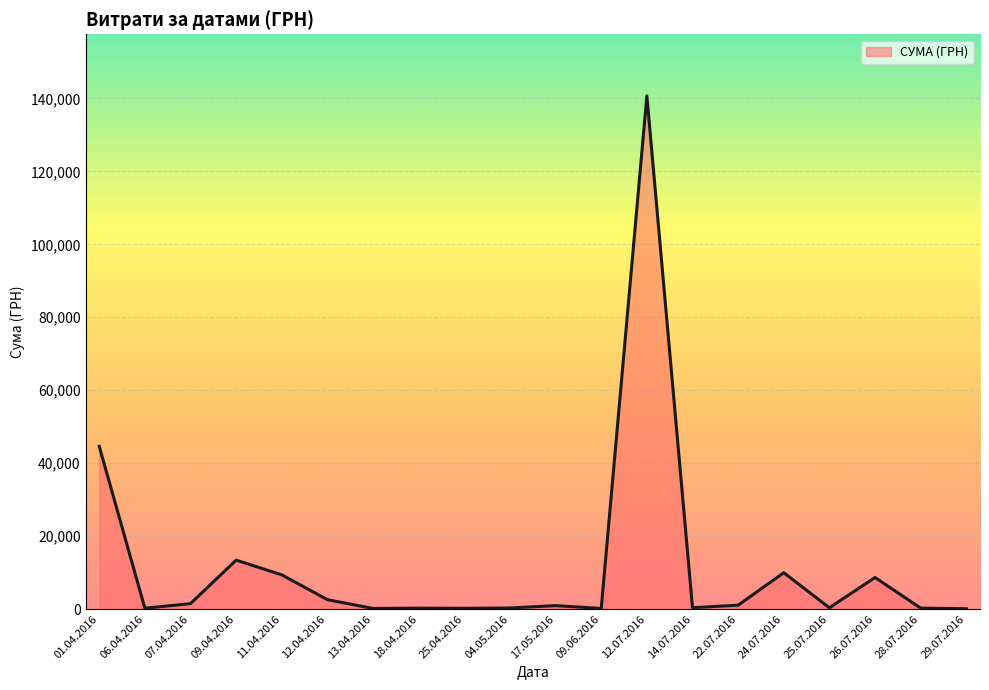

How many lines are shown in the chart?

1